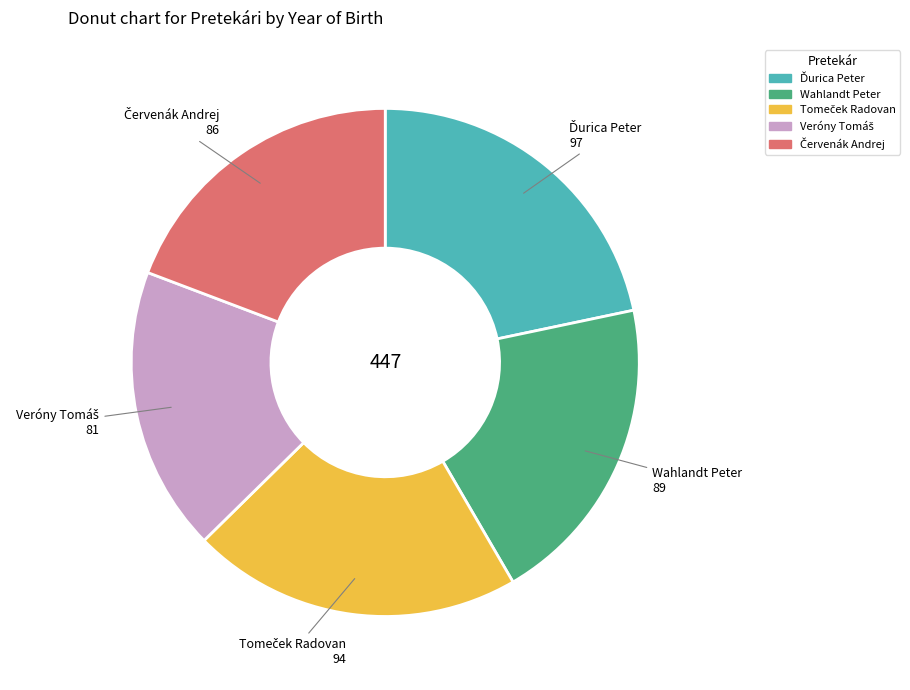

How many segments does this pie chart have?

5